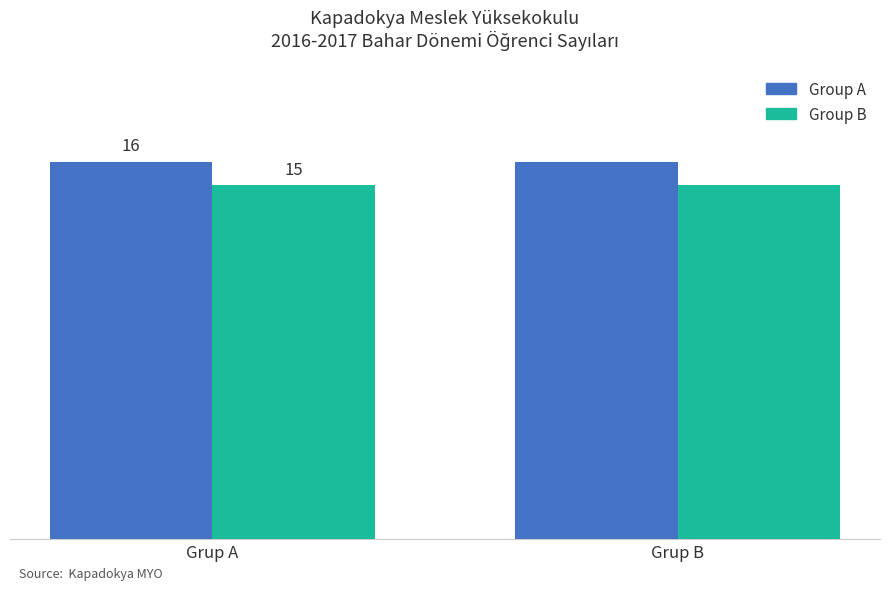

Which series has the largest total across all categories?

Group A